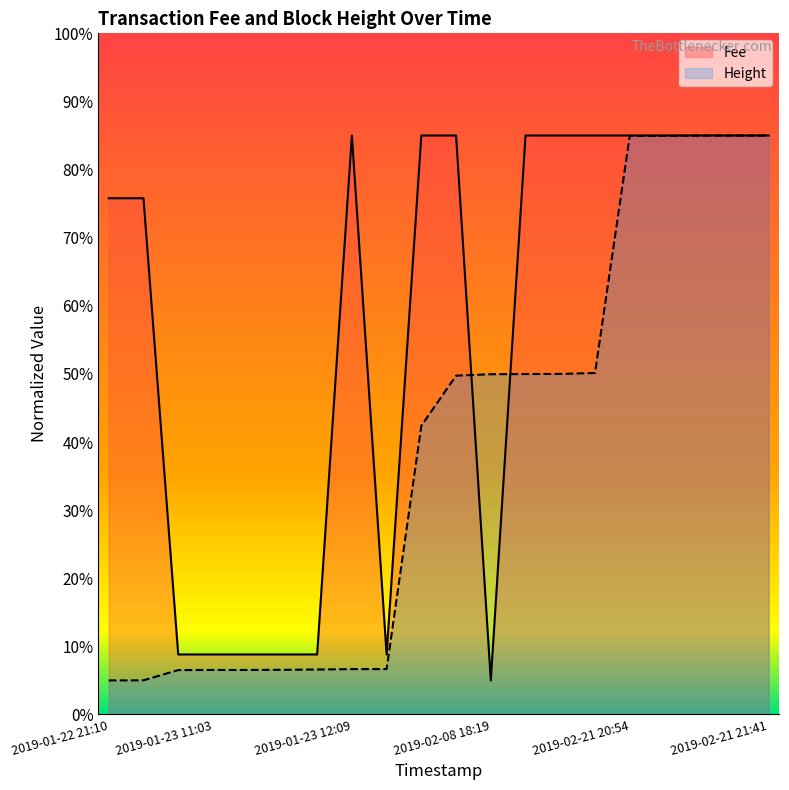

What is the difference between the maximum and minimum values in the Height series?

80.0